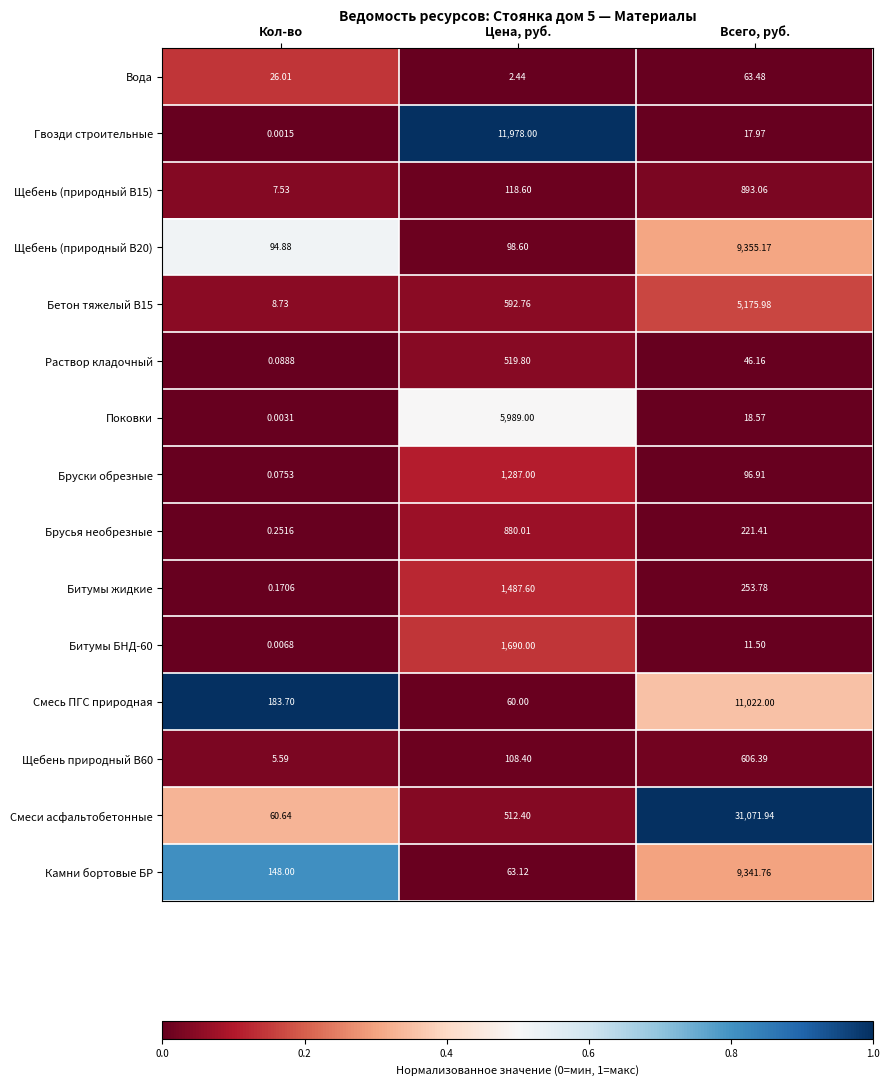

Which series changed the most between Кол-во and Всего, руб.?

Смеси асфальтобетонные